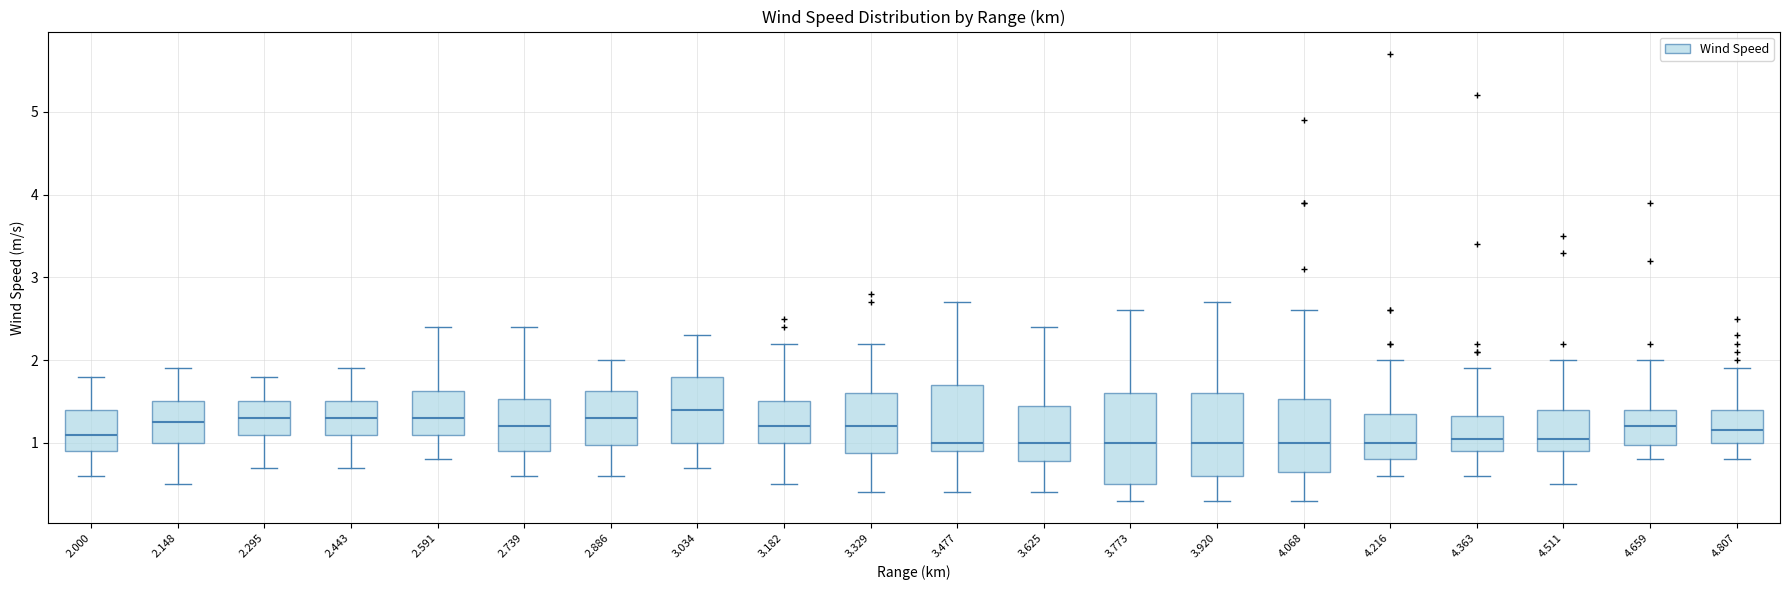

Comparing the boxes themselves (not the whiskers), which one is the tallest?

3.773